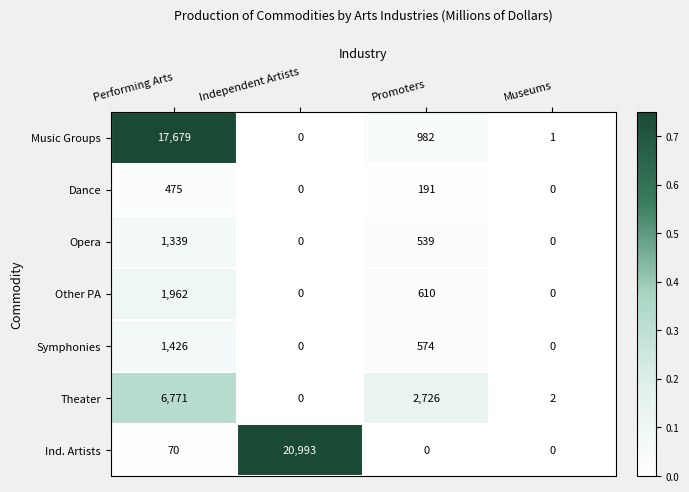

How many data points does each series have?

4